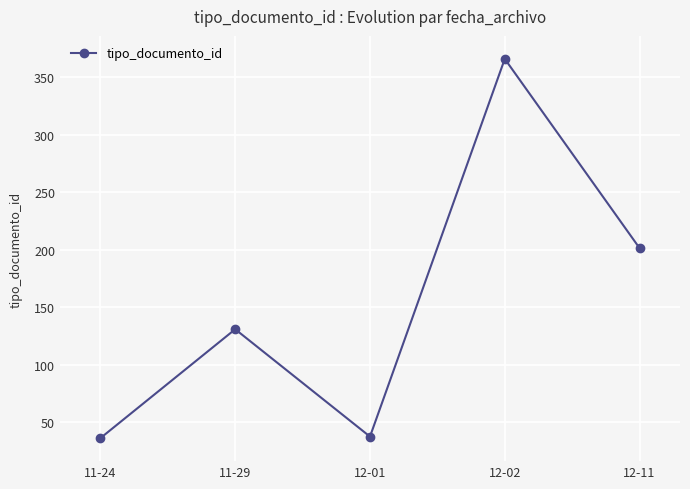

What is the greatest value displayed?

366.0